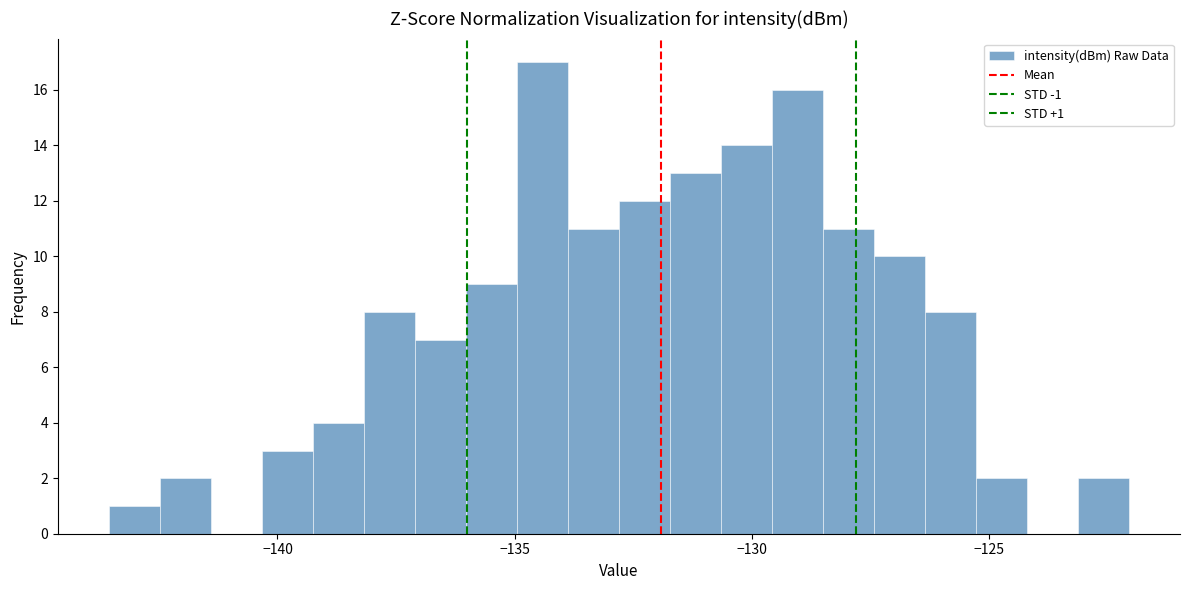

Read against the x-axis, roughly where is the centre of the tallest bar?

-134.5